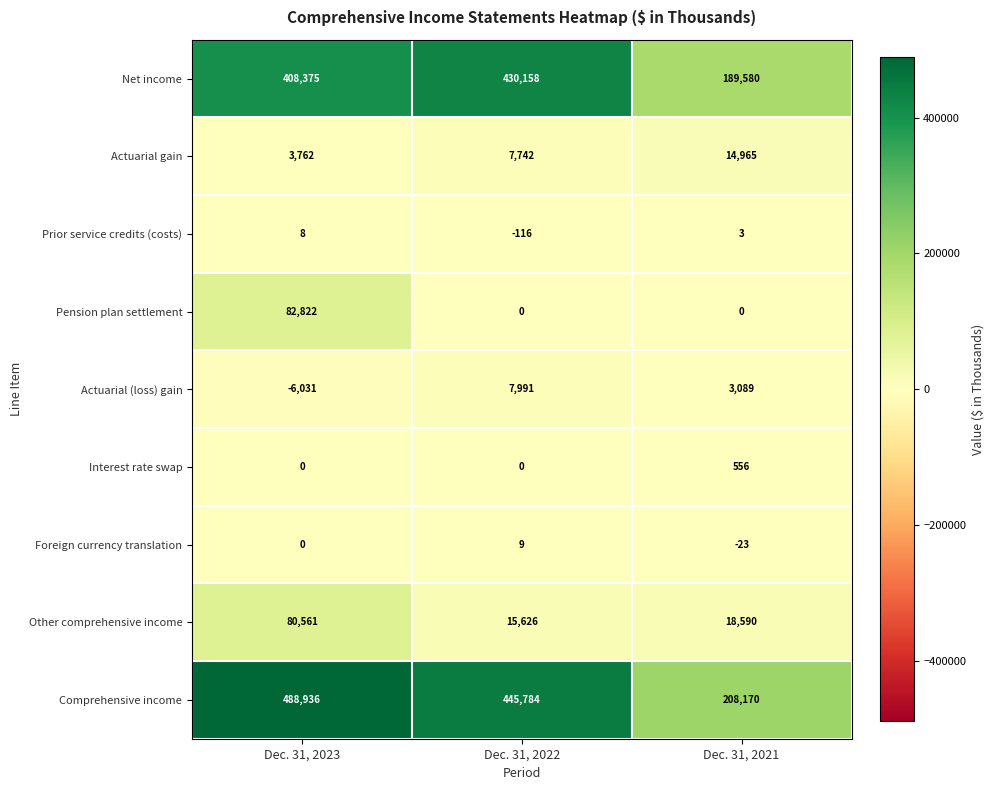

What is the spread (max minus min) of values at Dec. 31, 2021?

208193